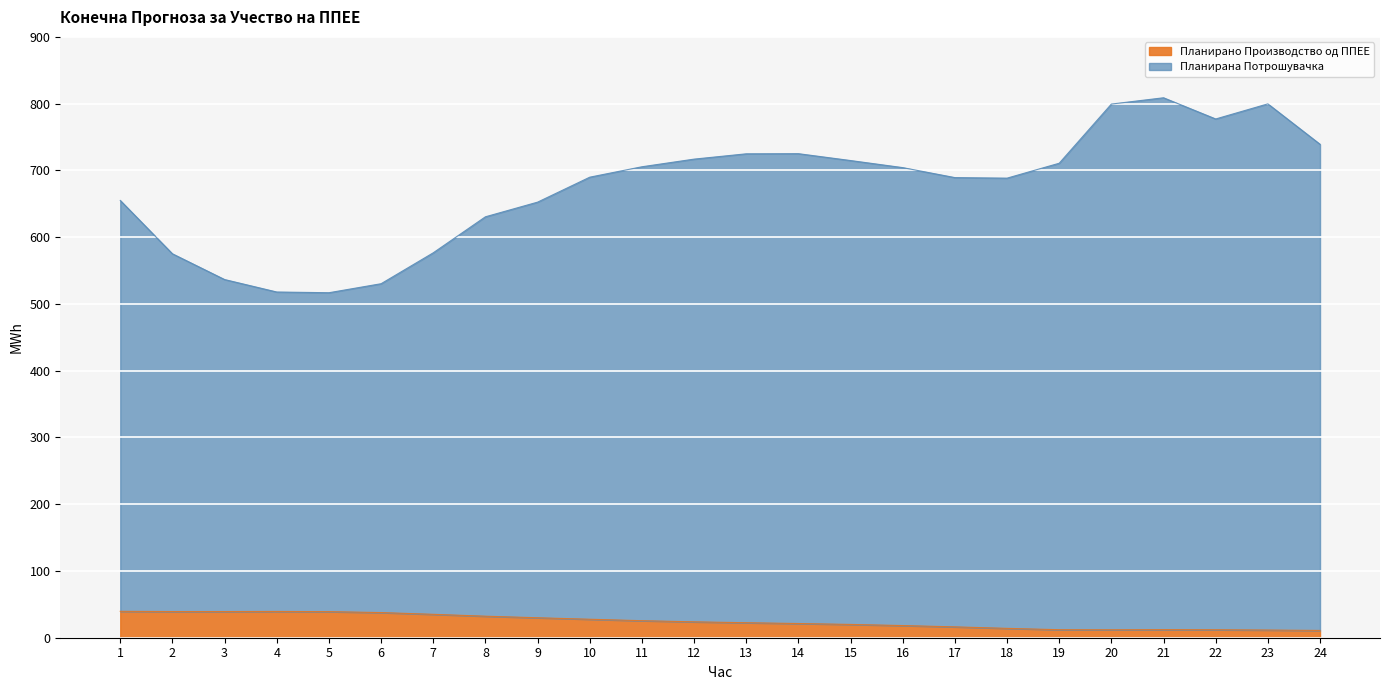

Where is Планирана Потрошувачка nearest to the value 662?

1